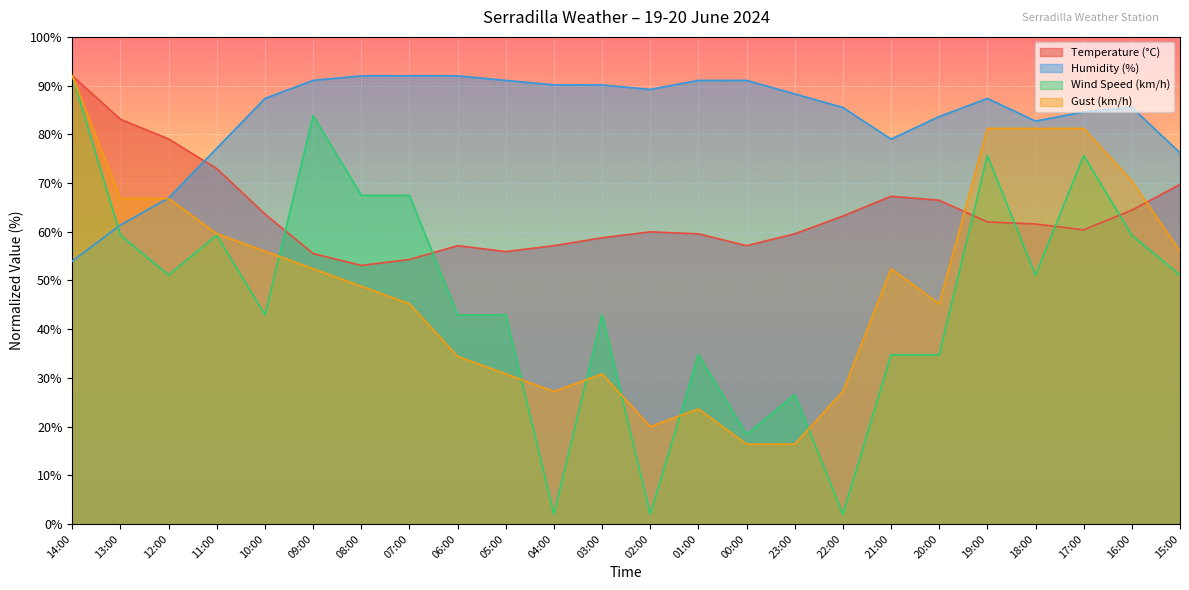

Count the number of categories in the chart.

24